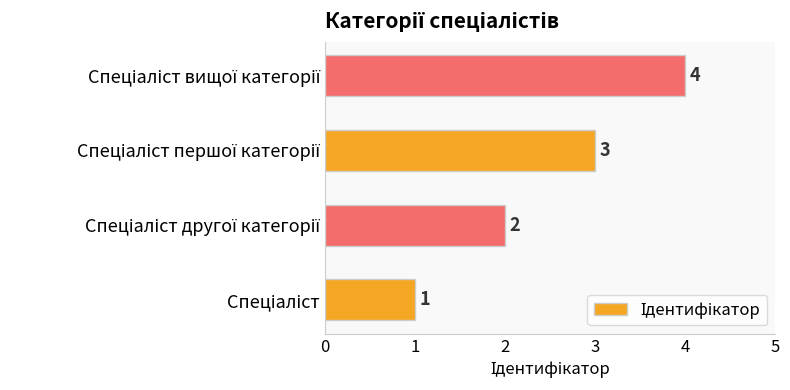

How many data points does each series have?

4